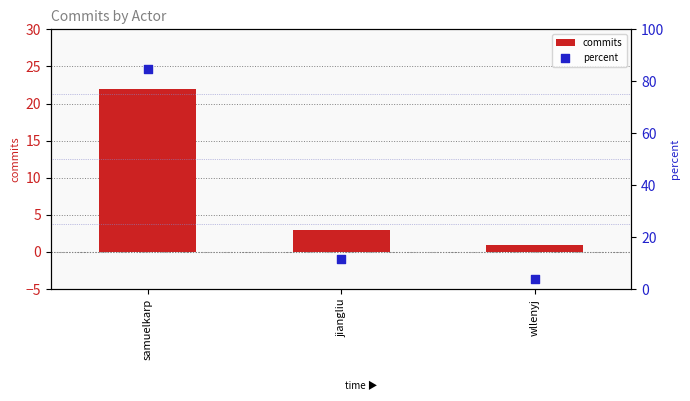

At which category is the sum across all series the highest?

samuelkarp